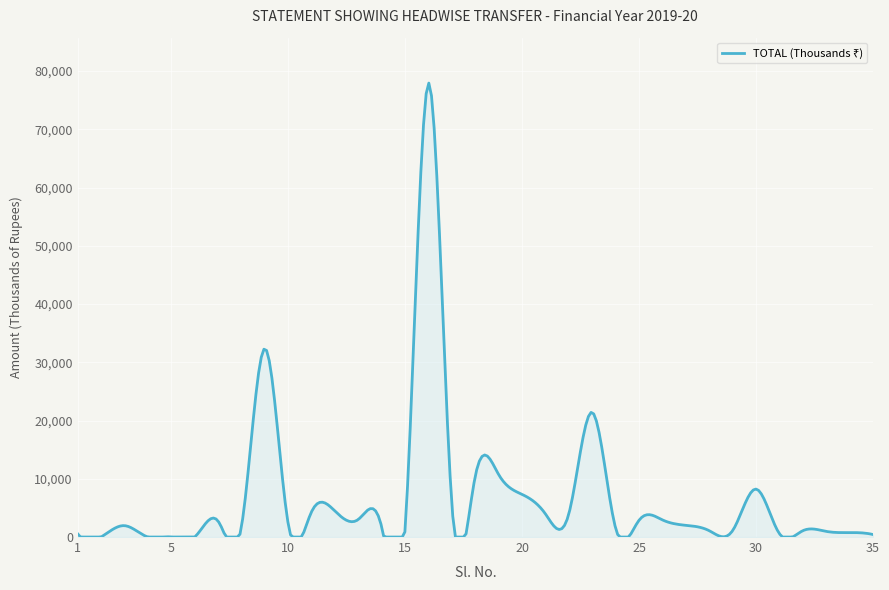

What is the greatest value displayed?

77940.6